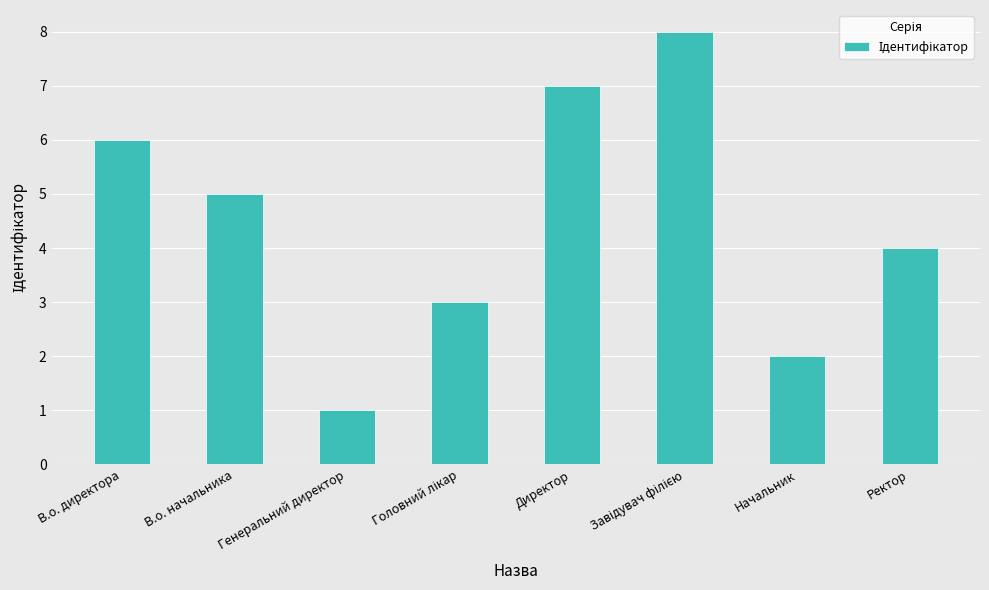

How many values are below 5?

4